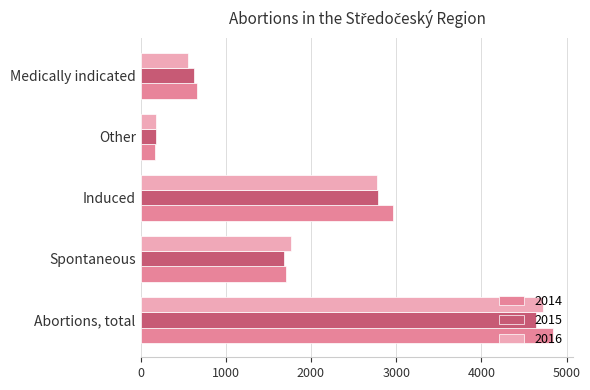

What is the approximate value of 2014 at Induced?

2965